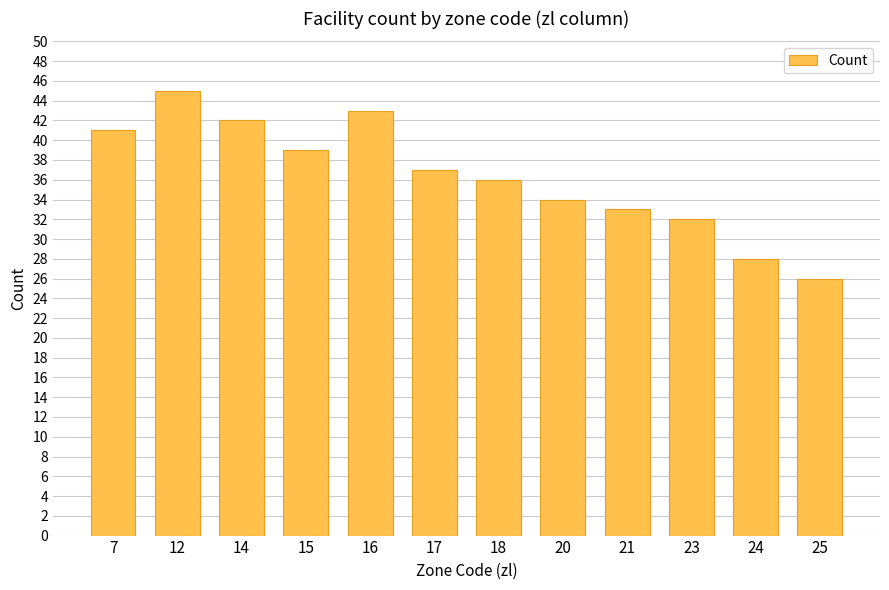

What is the maximum value shown in the chart?

45